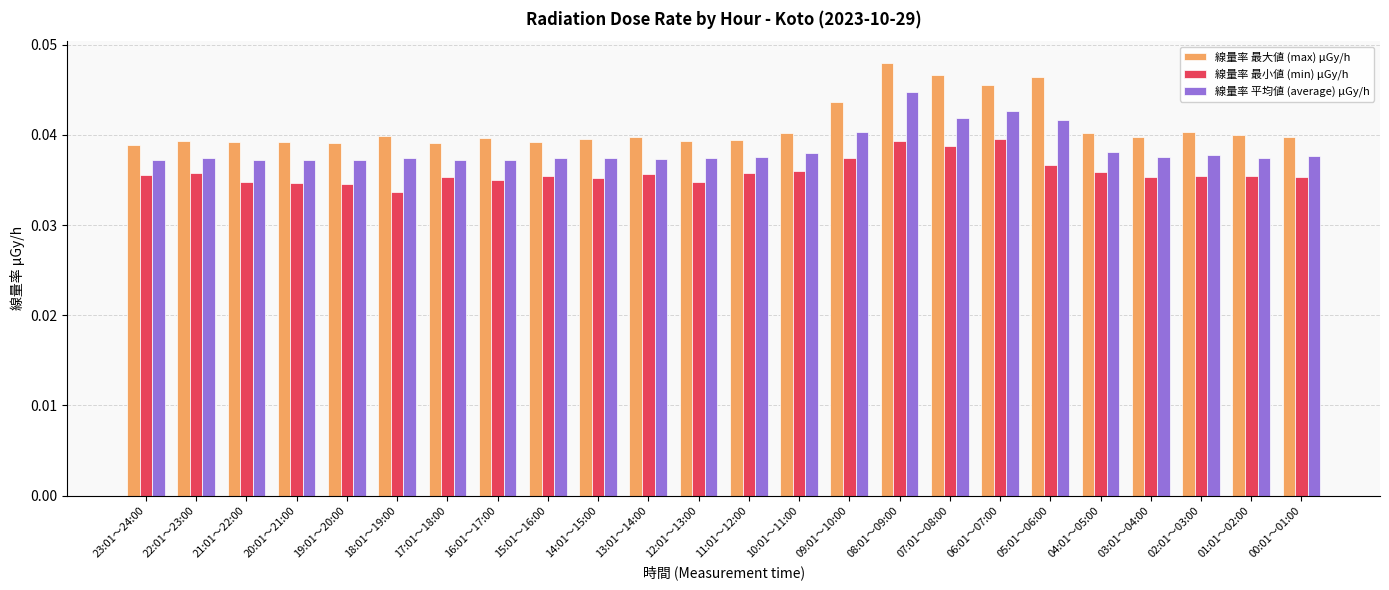

List the series in order of their overall mean, lowest first.

線量率 最小値 (min) μGy/h, 線量率 平均値 (average) μGy/h, 線量率 最大値 (max) μGy/h